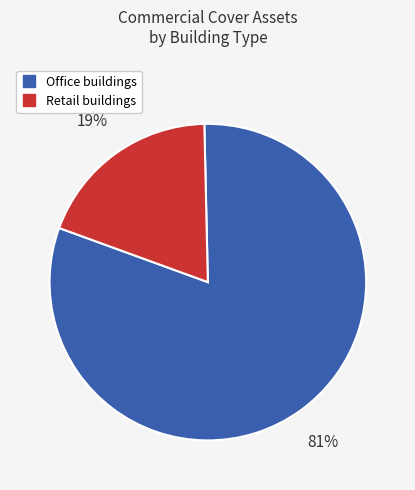

How many slices are in this pie chart?

2